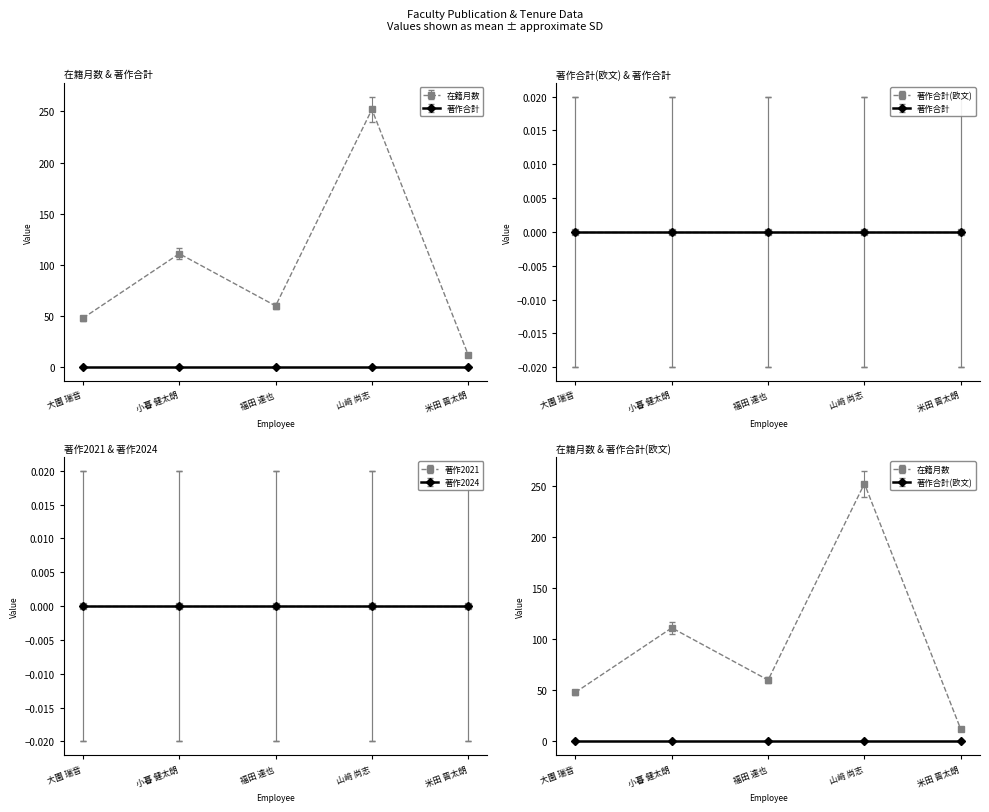

Does the chart have visible grid lines?

No